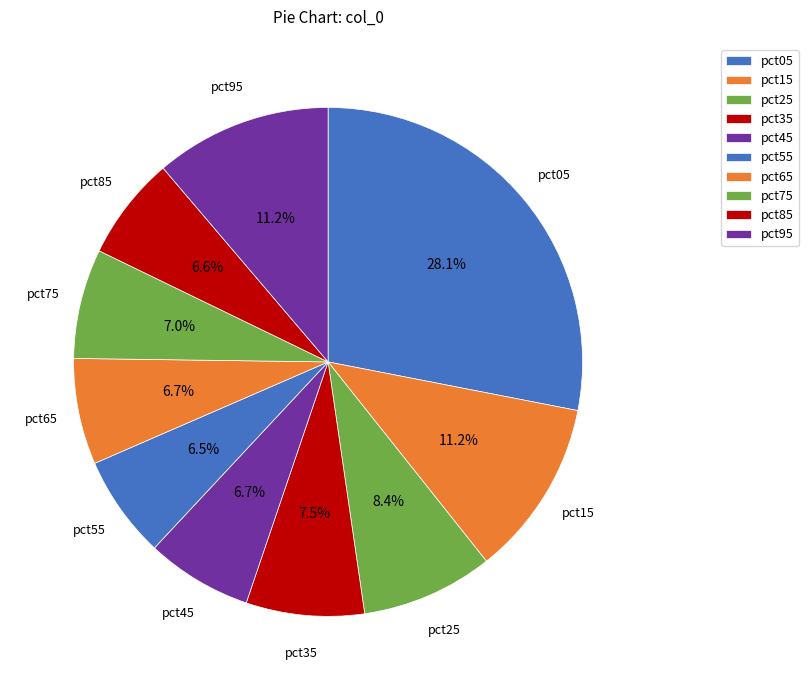

How many slices are in this pie chart?

10